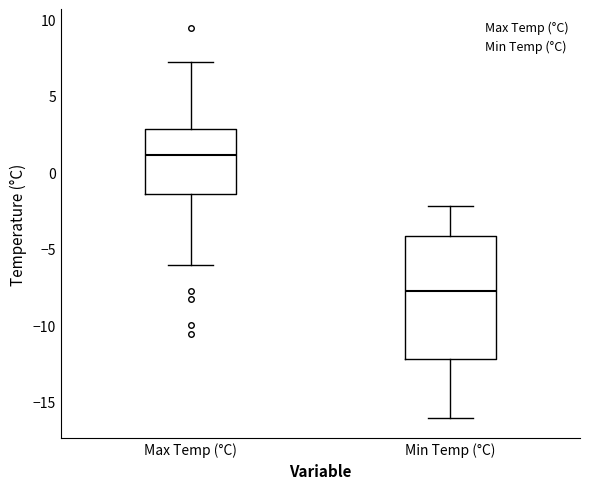

Reading left to right, read every box against the y-axis: the position of its median line, the range the box covers, and the ends of its whiskers. The values are not printed on the chart, so give them approximately, as read against the axis.

Max Temp (°C): median 1.0, box -1.5 to 3.0, whiskers -6.0 to 7.0
Min Temp (°C): median -8.0, box -12.0 to -4.0, whiskers -16.0 to -2.0